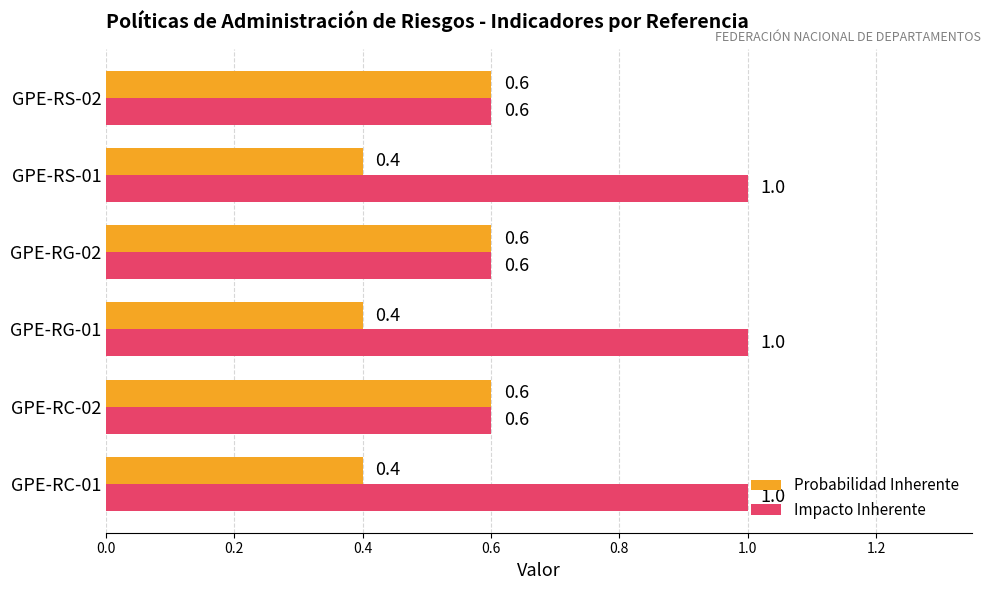

What are all the series names shown in the legend?

Probabilidad Inherente, Impacto Inherente